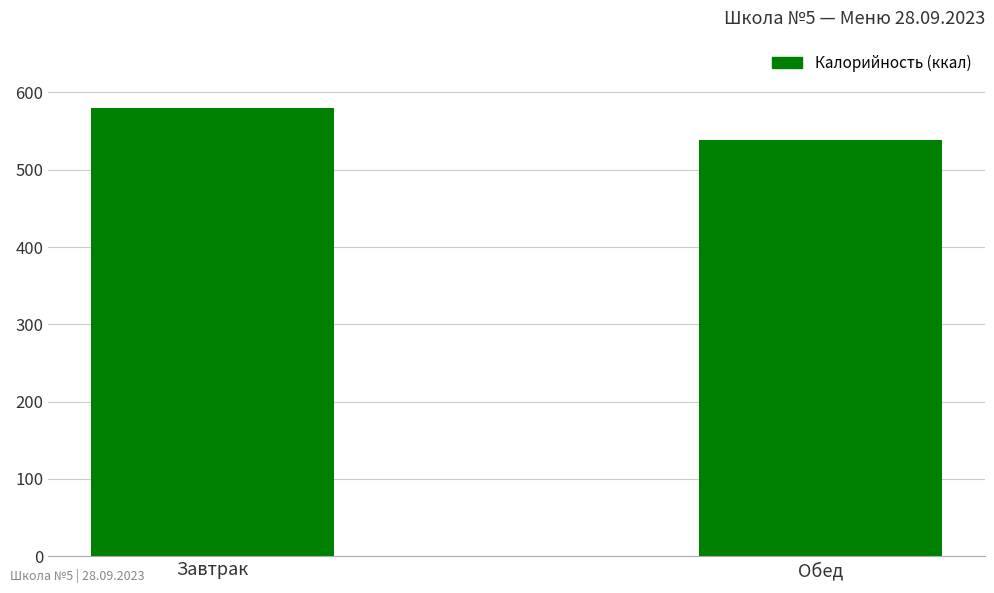

List the labels in order of value, largest first.

Завтрак, Обед